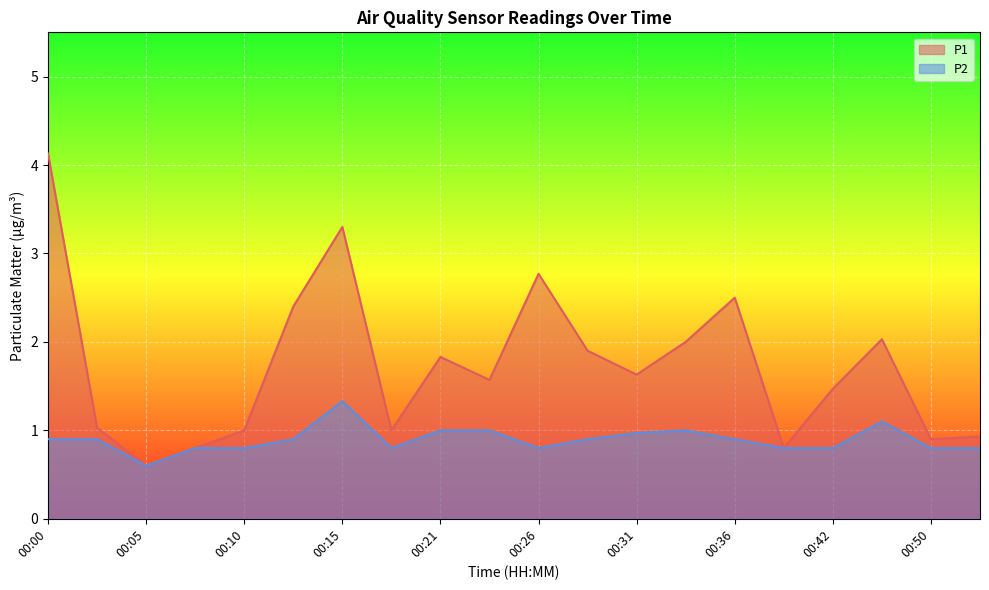

How many lines are shown in the chart?

2